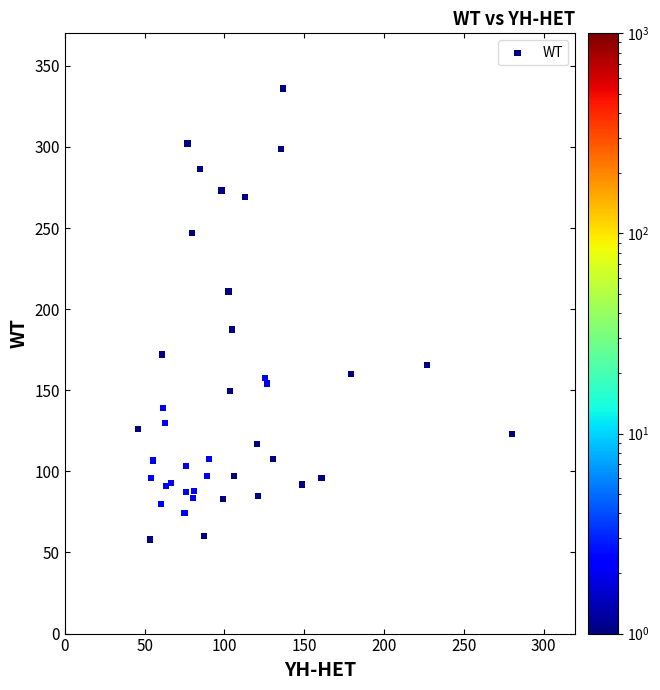

What Y value in the scatter plot is closest to 197?

187.5